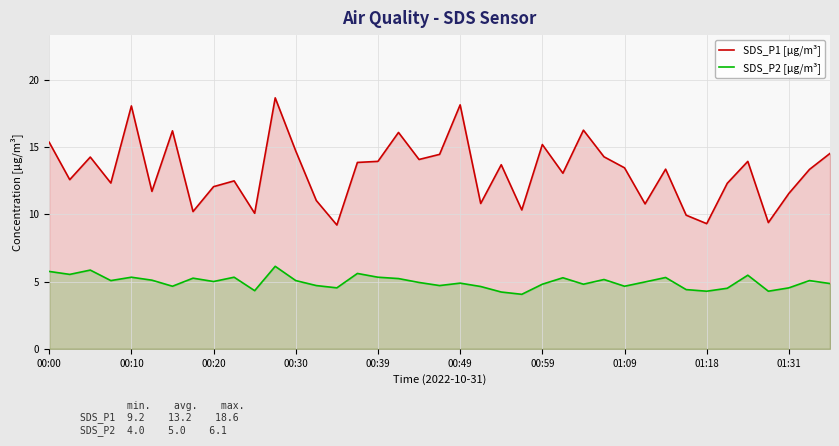

What is the minimum value for SDS_P1 [µg/m³]?

9.2